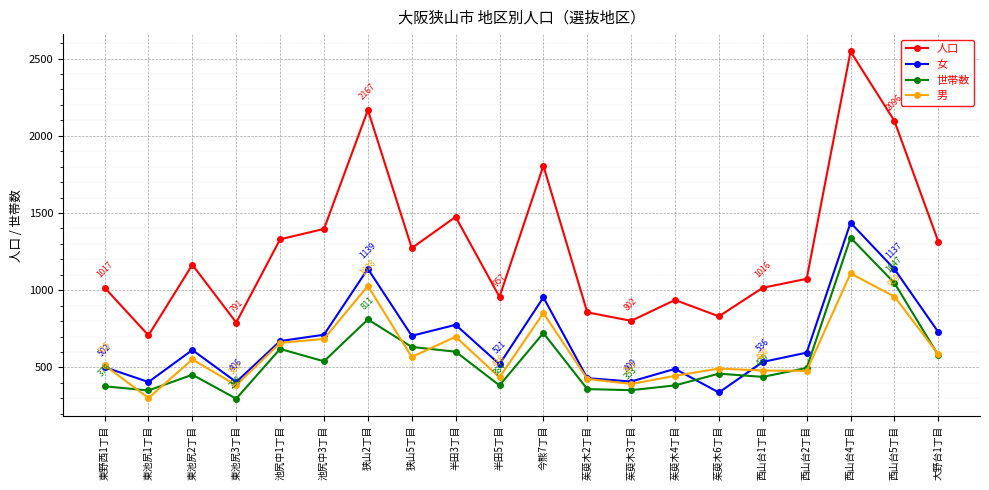

What is the smallest value displayed?

298